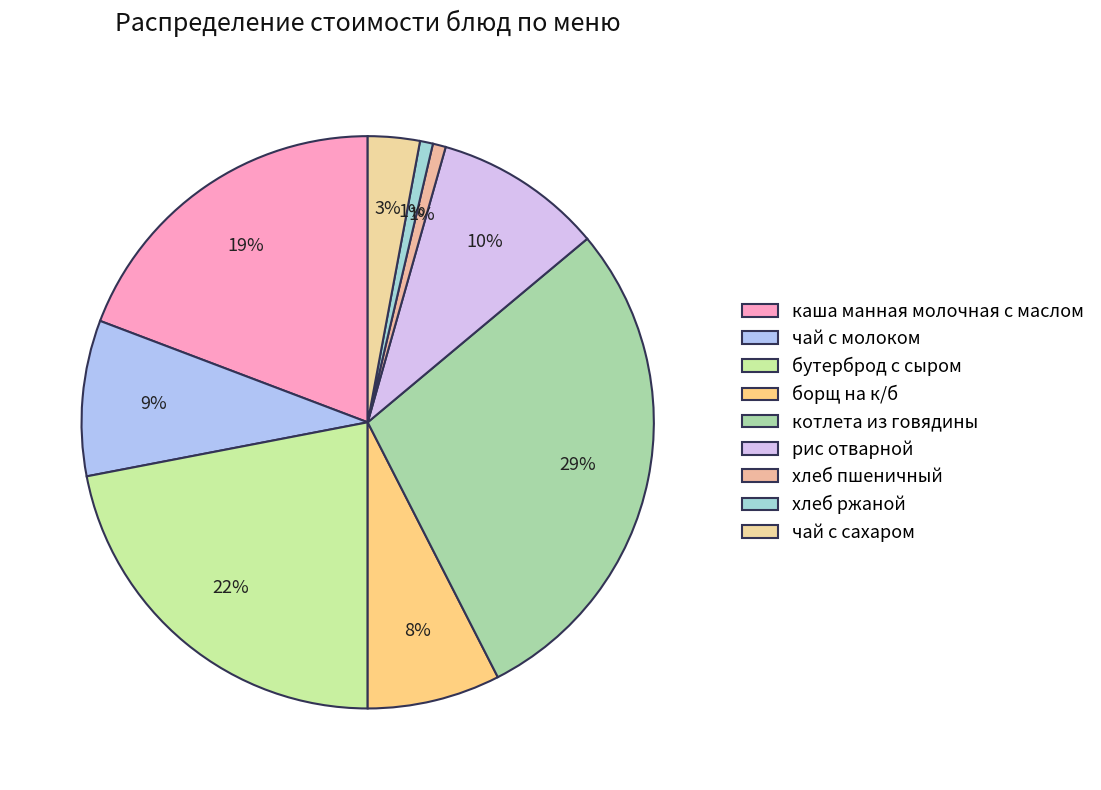

What portion of the pie excludes рис отварной?

90.5%